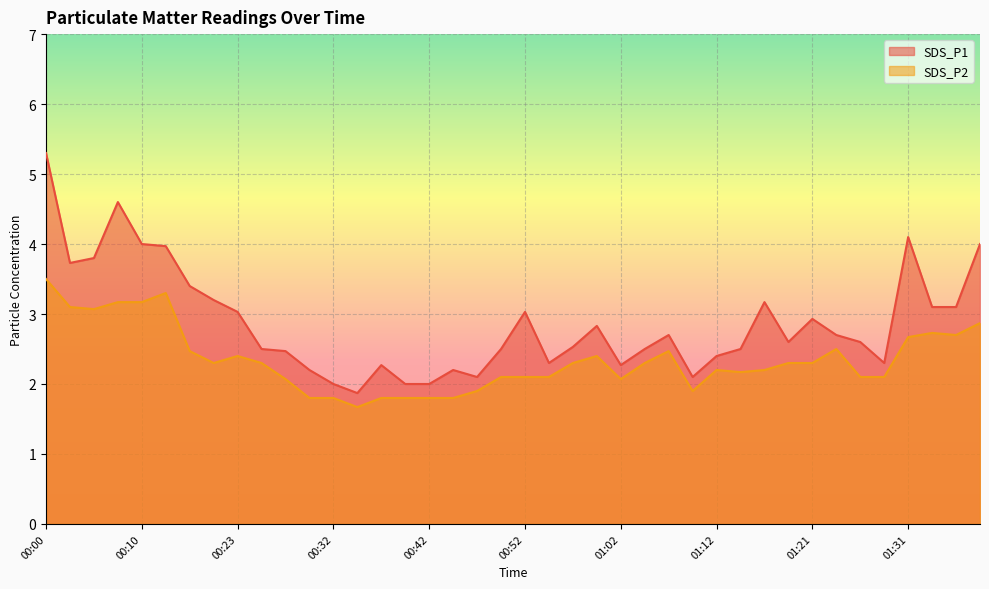

What are all the series names shown in the legend?

SDS_P1, SDS_P2